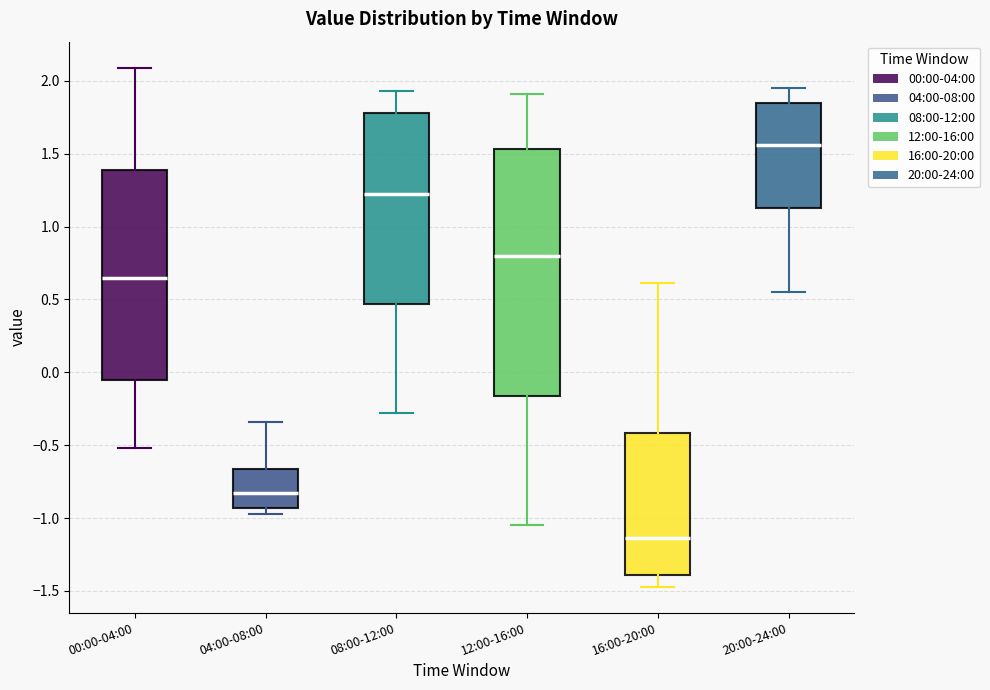

Reading left to right, read every box against the y-axis: the position of its median line, the range the box covers, and the ends of its whiskers. The values are not printed on the chart, so give them approximately, as read against the axis.

00:00-04:00: median 0.65, box -0.05 to 1.40, whiskers -0.50 to 2.10
04:00-08:00: median -0.80, box -0.95 to -0.65, whiskers -0.95 (just below the box's lower edge) to -0.35
08:00-12:00: median 1.25, box 0.45 to 1.80, whiskers -0.30 to 1.95
12:00-16:00: median 0.80, box -0.15 to 1.55, whiskers -1.05 to 1.90
16:00-20:00: median -1.15, box -1.40 to -0.40, whiskers -1.45 to 0.60
20:00-24:00: median 1.55, box 1.15 to 1.85, whiskers 0.55 to 1.95